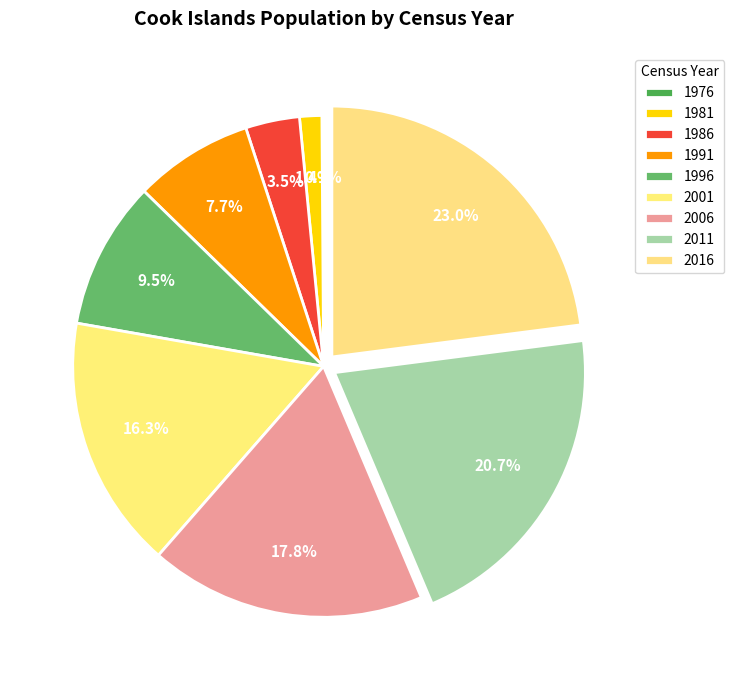

Rank the categories by value from lowest to highest.

1976, 1981, 1986, 1991, 1996, 2001, 2006, 2011, 2016